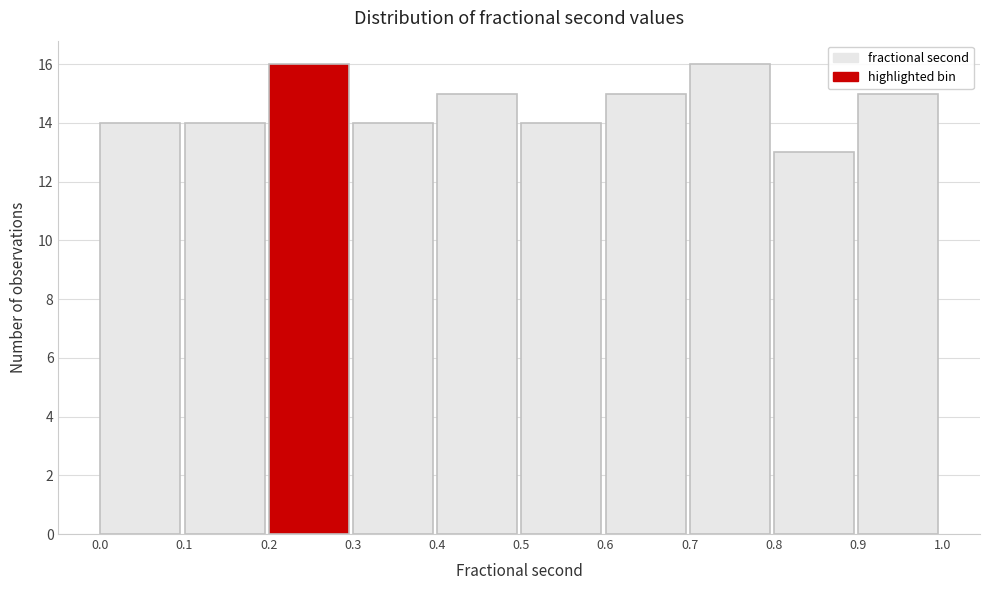

Reading left to right, transcribe this chart: for each bar, give the range it covers on the x-axis and its height. The values are not printed on the chart, so give them approximately, as read against the axis.

0.0 to 0.1: 14
0.1 to 0.2: 14
0.2 to 0.3: 16
0.3 to 0.4: 14
0.4 to 0.5: 15
0.5 to 0.6: 14
0.6 to 0.7: 15
0.7 to 0.8: 16
0.8 to 0.9: 13
0.9 to 1.0: 15